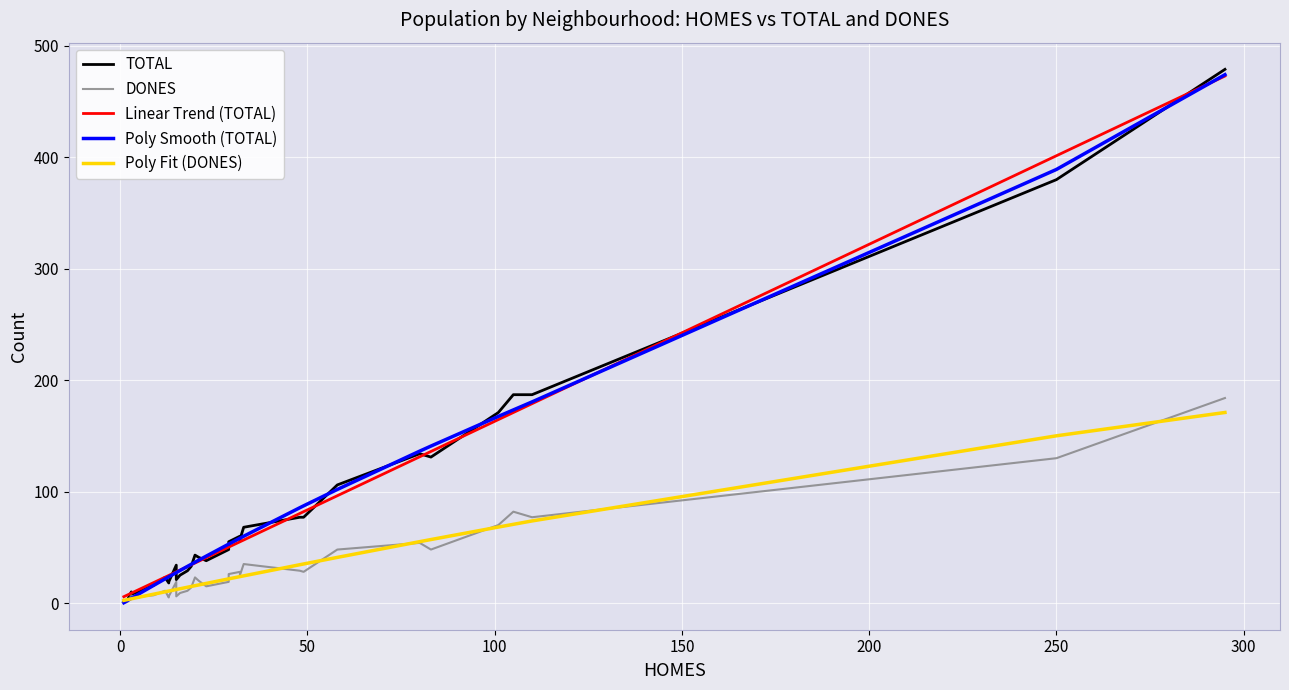

Count the number of categories in the chart.

34